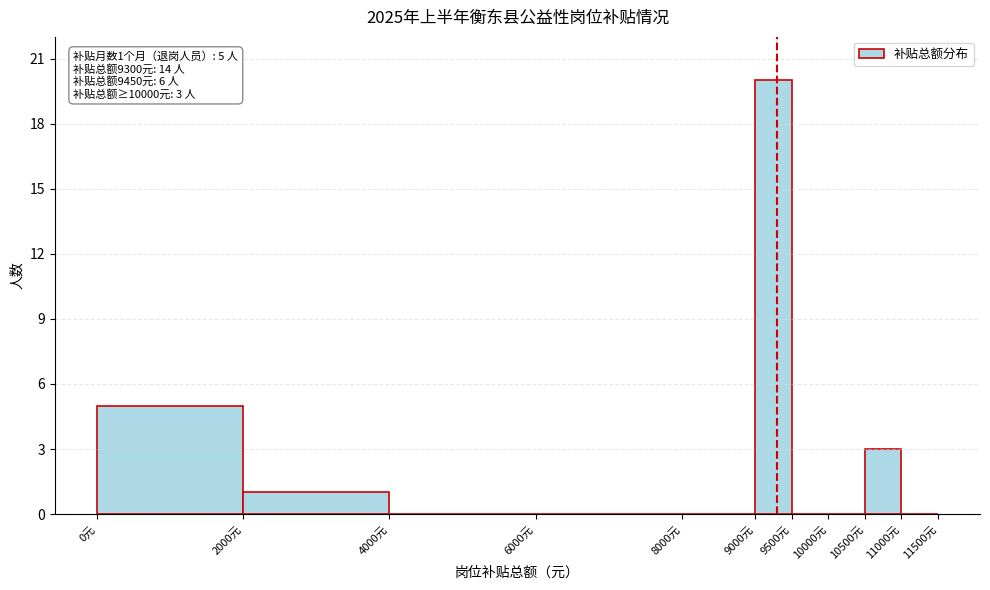

Which range on the x-axis has the tallest bar?

9000 to 9500